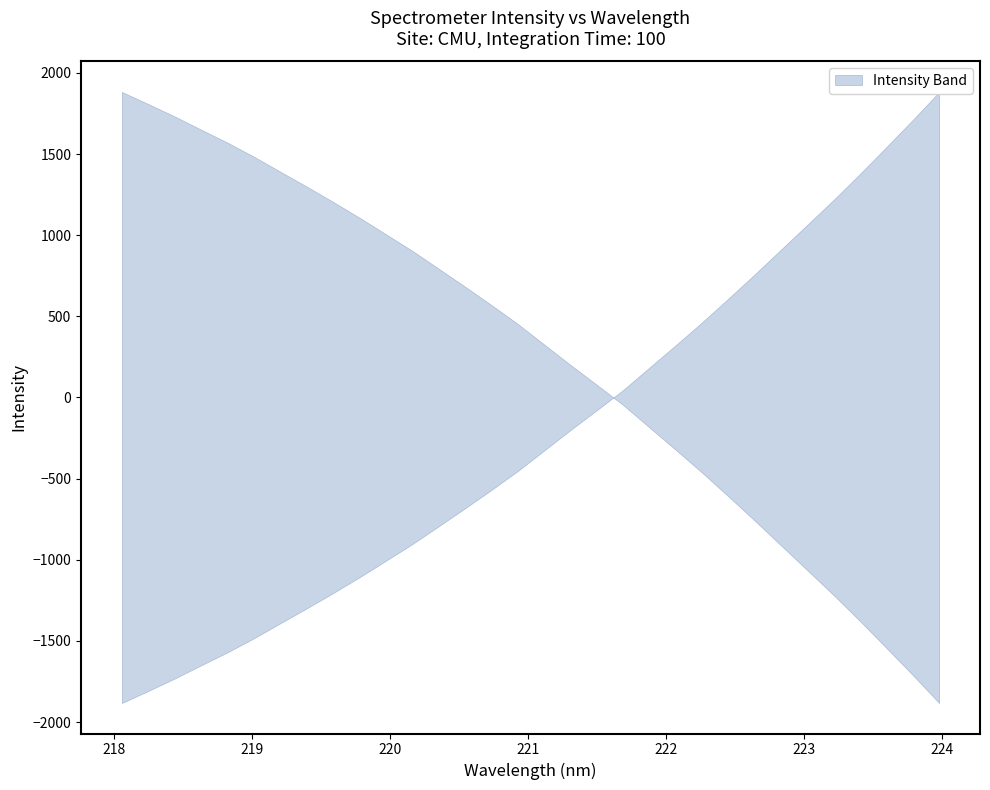

True or false: x has a value of 106.9 at 17.

False